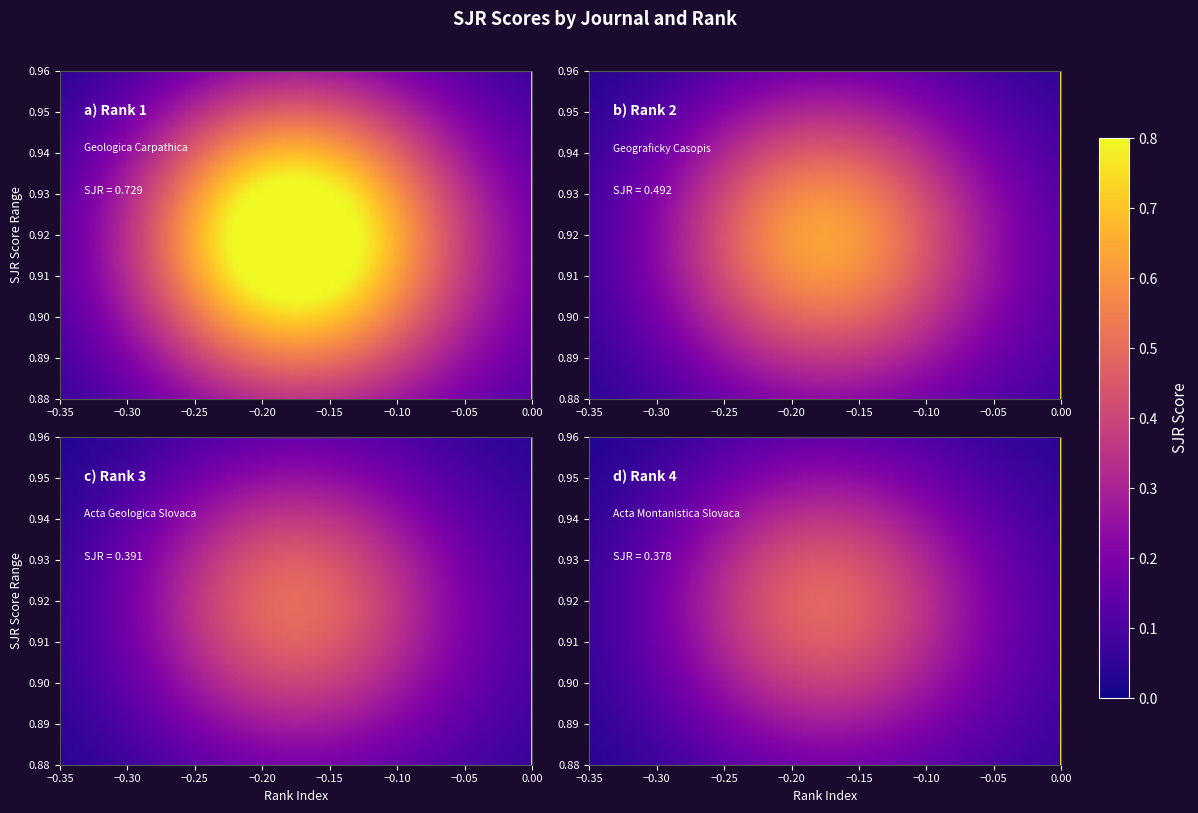

What is the difference between the highest and lowest values at Rank 2?

0.5